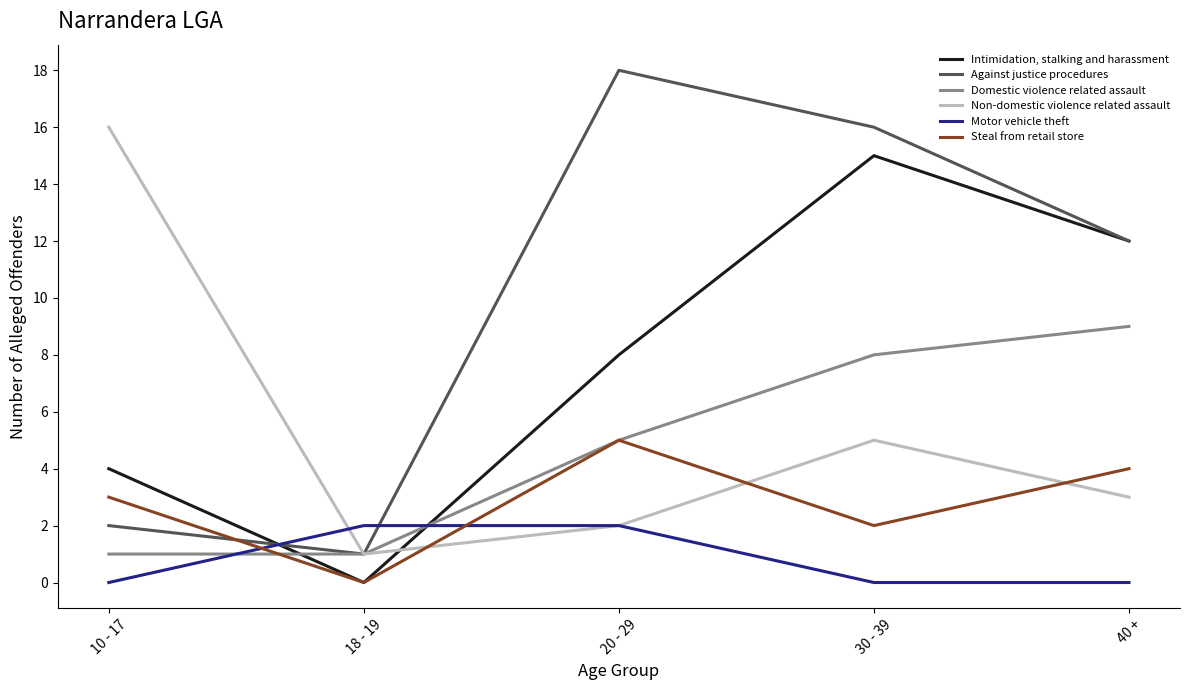

What is the average value of the Non-domestic violence related assault series?

5